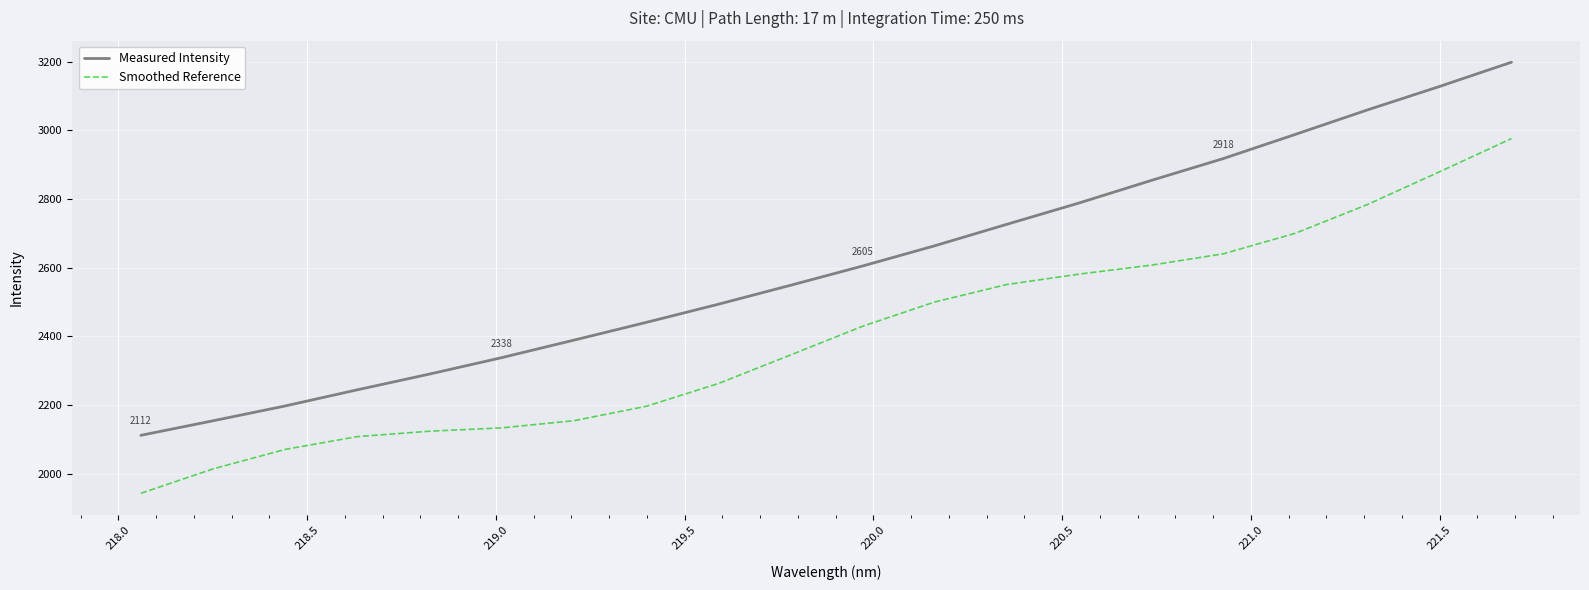

What is the sum of all Measured Intensity values?

52140.8